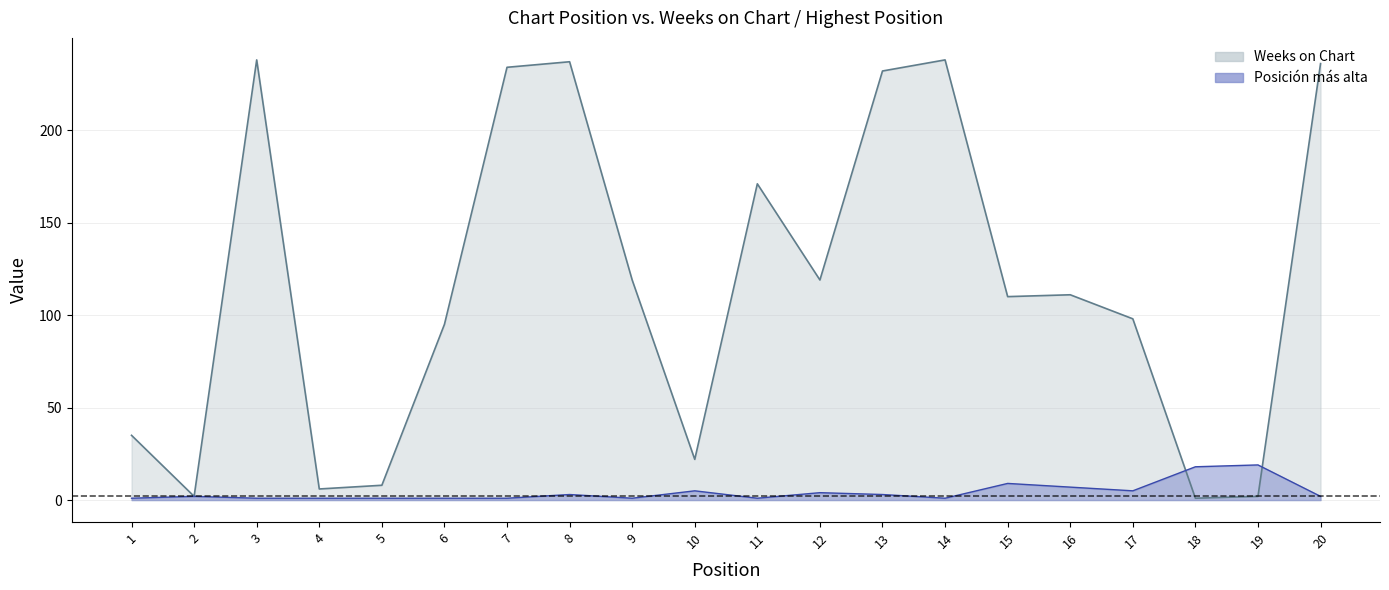

What are all the series names shown in the legend?

Weeks on Chart, Posicion mas alta